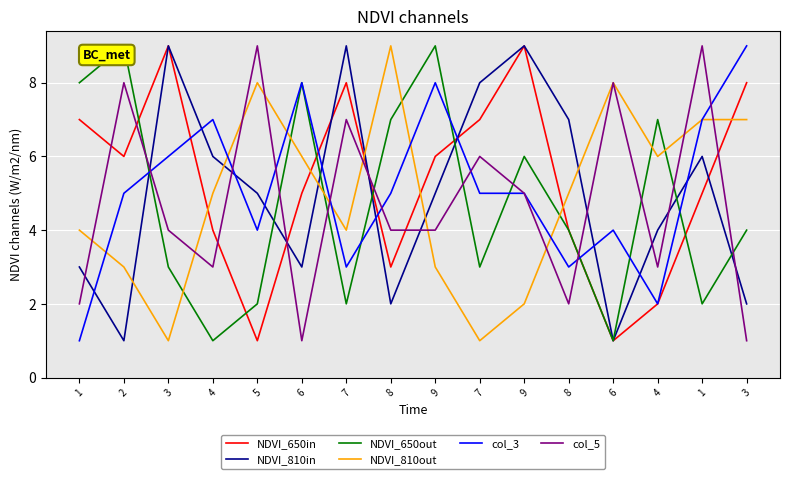

Does the chart display data point markers on the line(s)?

No